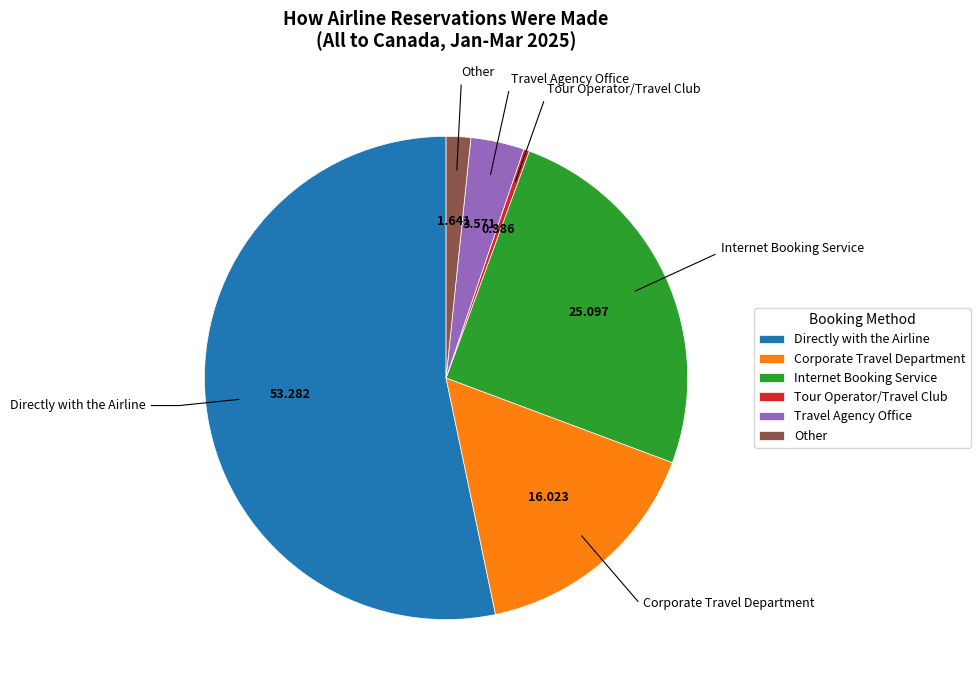

What is the largest slice in the pie chart?

Directly with the Airline